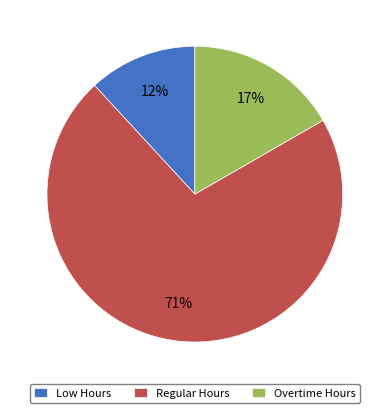

To the nearest percent, what is the average slice percentage?

33%